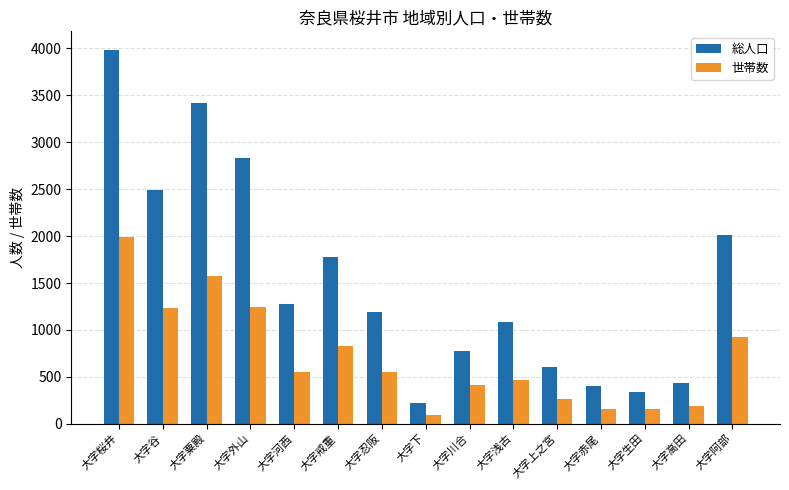

List the series in order of their overall mean, lowest first.

世帯数, 総人口